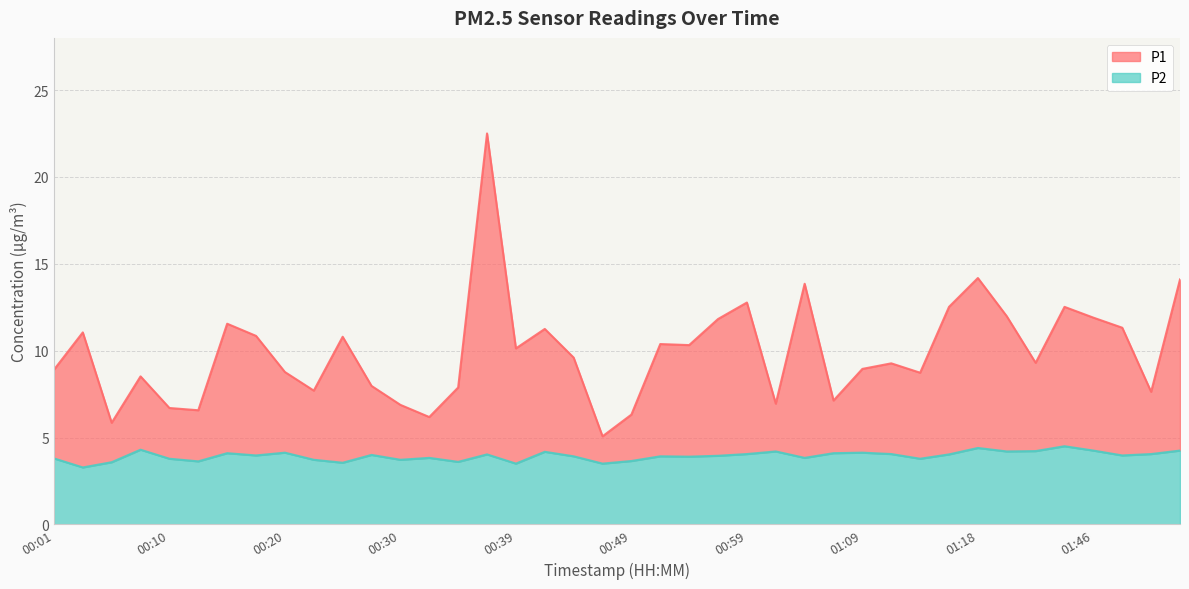

Where is P2 nearest to the value 3?

00:03